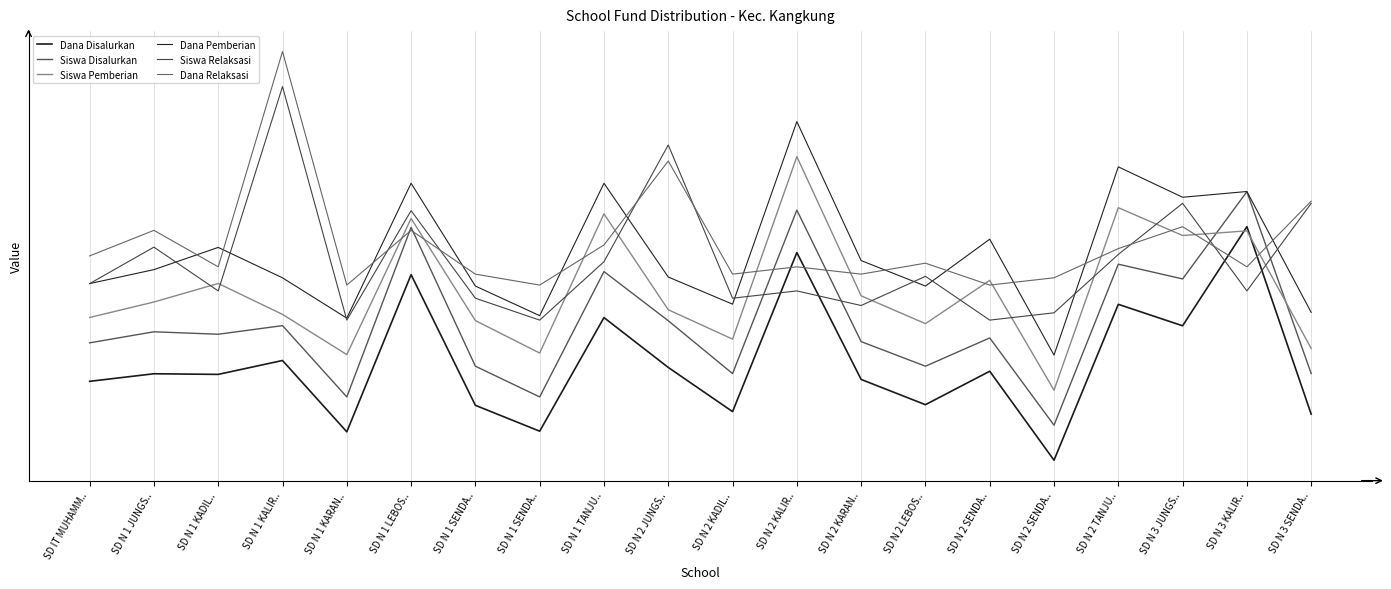

Reading left to right, transcribe all the data shown in this chart.

Dana Disalurkan: 0.3	0.4	0.4	0.4	0.1	0.8	0.2	0.1	0.6	0.4	0.2	0.9	0.3	0.2	0.4	0.0	0.7	0.6	1.0	0.2
Siswa Disalurkan: 0.5	0.6	0.5	0.6	0.3	1.0	0.4	0.3	0.8	0.6	0.4	1.1	0.5	0.4	0.5	0.1	0.8	0.8	1.1	0.4
Siswa Pemberian: 0.6	0.7	0.8	0.6	0.5	1.0	0.6	0.5	1.1	0.6	0.5	1.3	0.7	0.6	0.8	0.3	1.1	1.0	1.0	0.5
Dana Pemberian: 0.8	0.8	0.9	0.8	0.6	1.2	0.7	0.6	1.2	0.8	0.7	1.4	0.9	0.7	0.9	0.4	1.3	1.1	1.2	0.6
Siswa Relaksasi: 0.8	0.9	0.7	1.6	0.6	1.1	0.7	0.6	0.8	1.4	0.7	0.7	0.7	0.8	0.6	0.6	0.9	1.1	0.7	1.1
Dana Relaksasi: 0.9	1.0	0.8	1.8	0.8	1.0	0.8	0.8	0.9	1.3	0.8	0.8	0.8	0.8	0.8	0.8	0.9	1.0	0.8	1.1